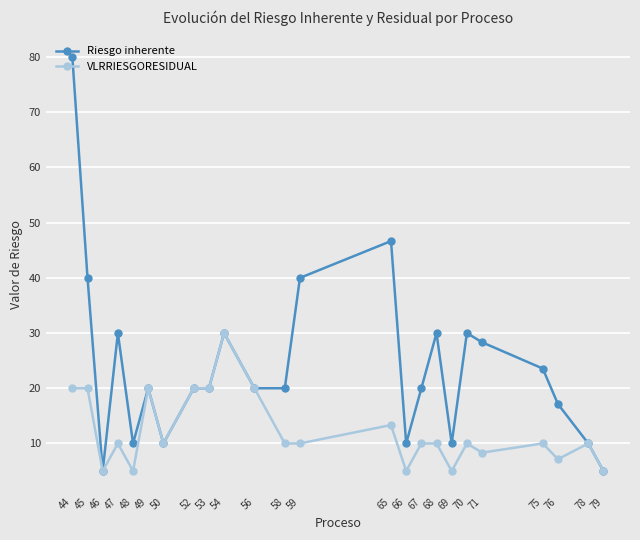

Which series changed the most between 45 and 75?

Riesgo inherente